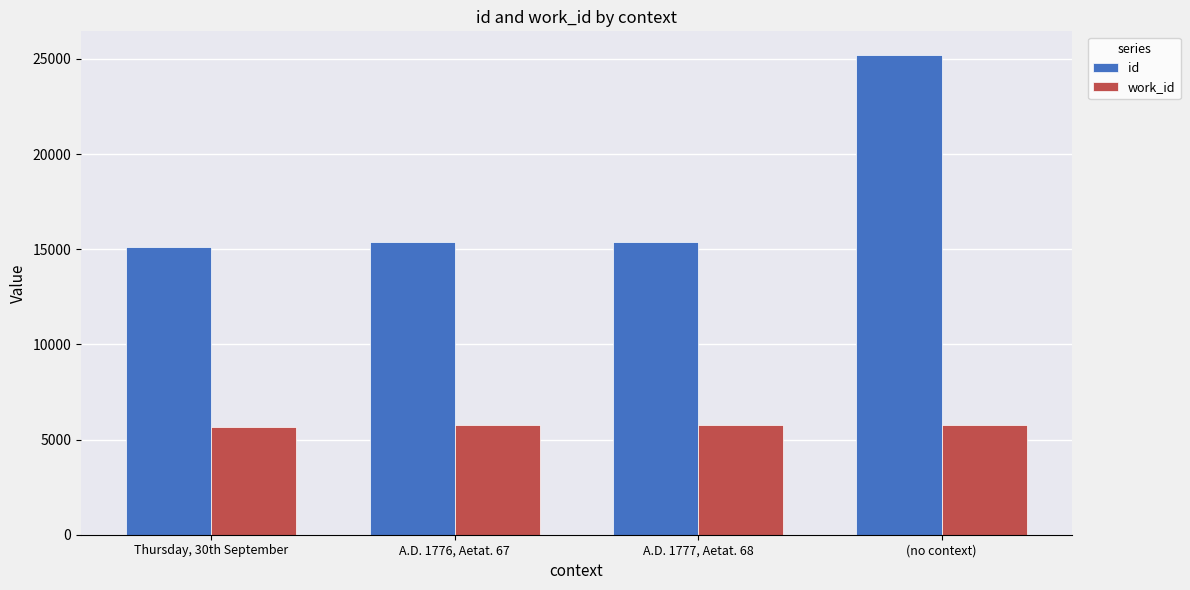

Is it true that id equals 15369 at A.D. 1777, Aetat. 68?

True